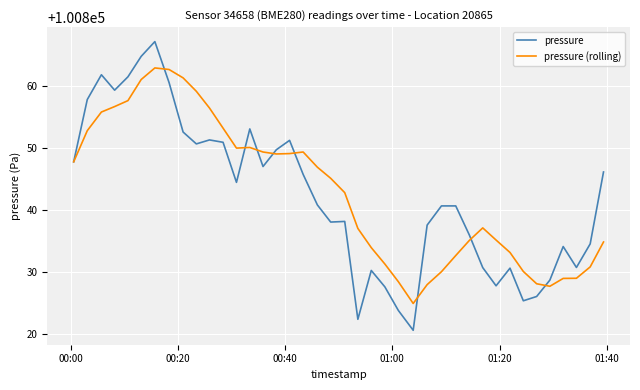

Does the chart display data point markers on the line(s)?

No